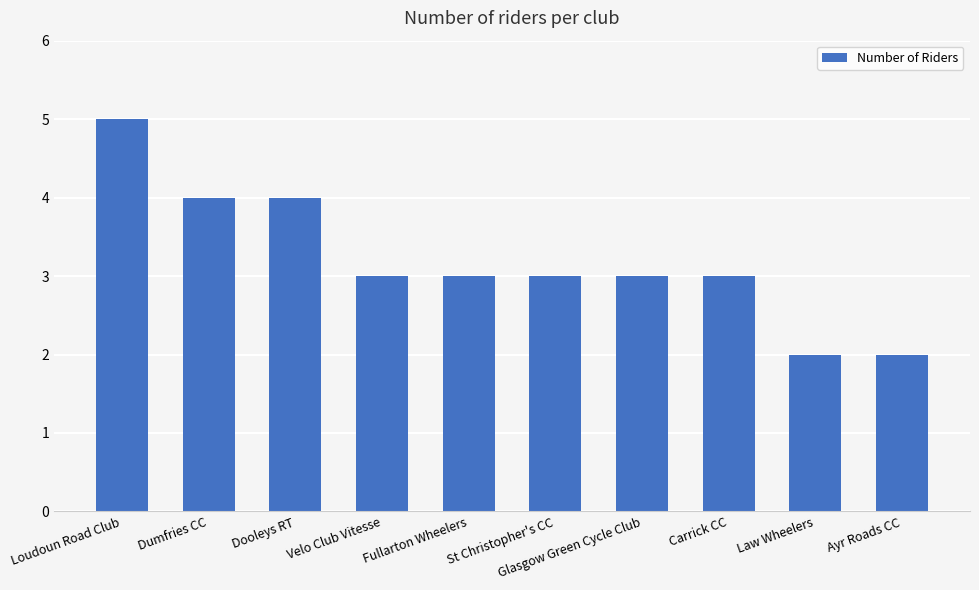

Reading left to right, extract all data points from this chart.

5	4	4	3	3	3	3	3	2	2